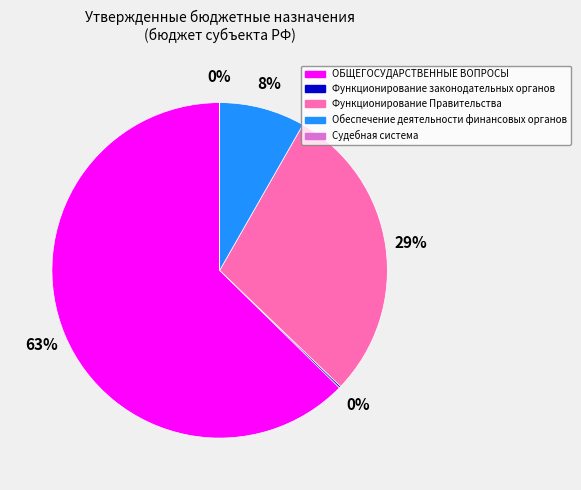

Do Функционирование Правительства and Обеспечение деятельности финансовых органов together represent more than half of the pie?

No